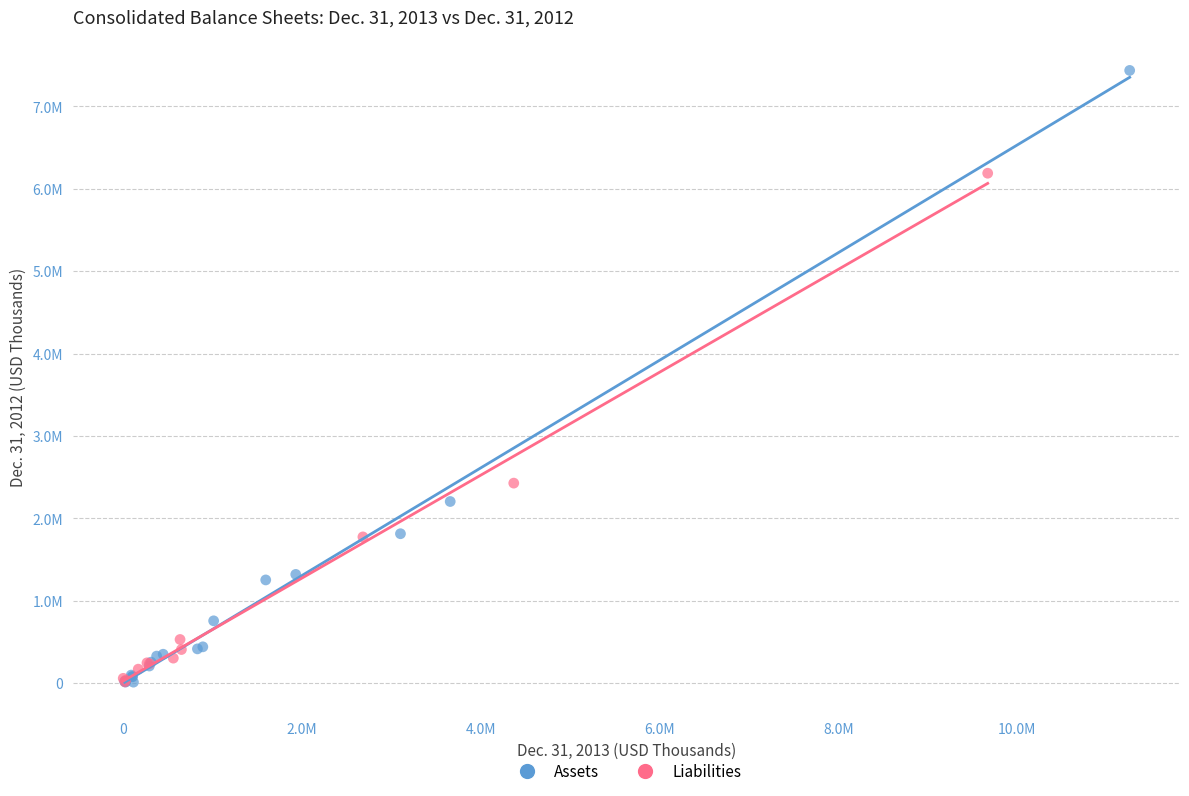

Which series reaches the maximum Y coordinate?

Assets